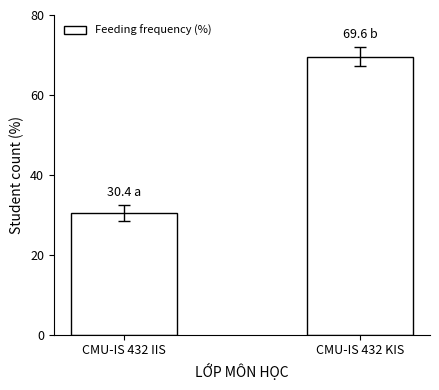

Are the bars horizontal?

No